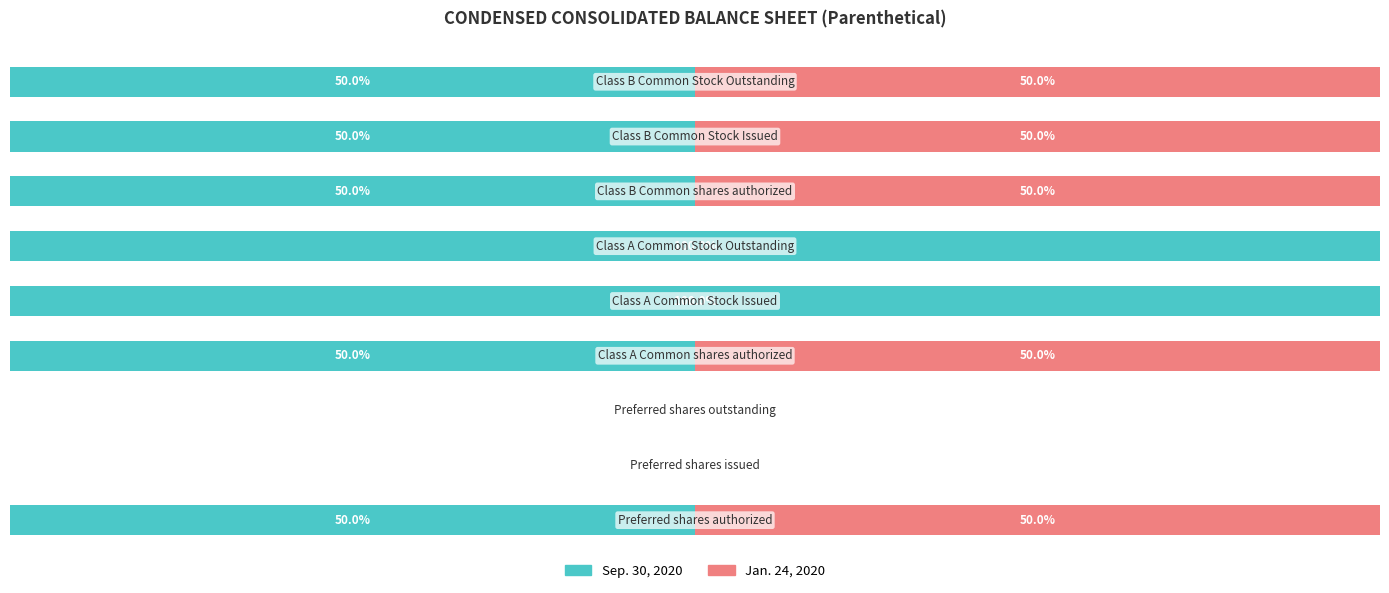

What are all the series names shown in the legend?

Sep. 30, 2020, Jan. 24, 2020